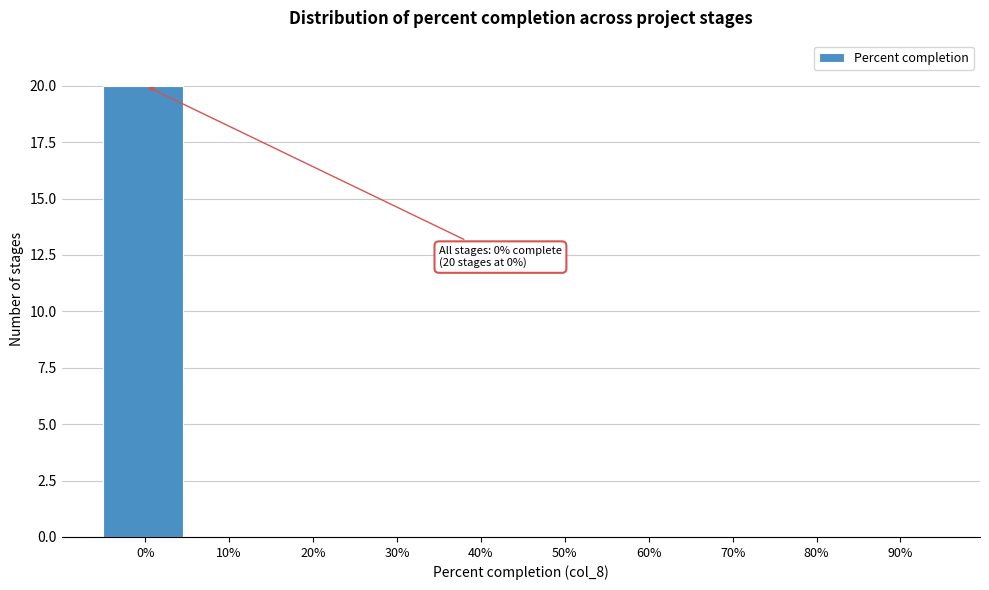

Reading left to right, what are all the values shown in this chart?

0%=20	10%=0	20%=0	30%=0	40%=0	50%=0	60%=0	70%=0	80%=0	90%=0